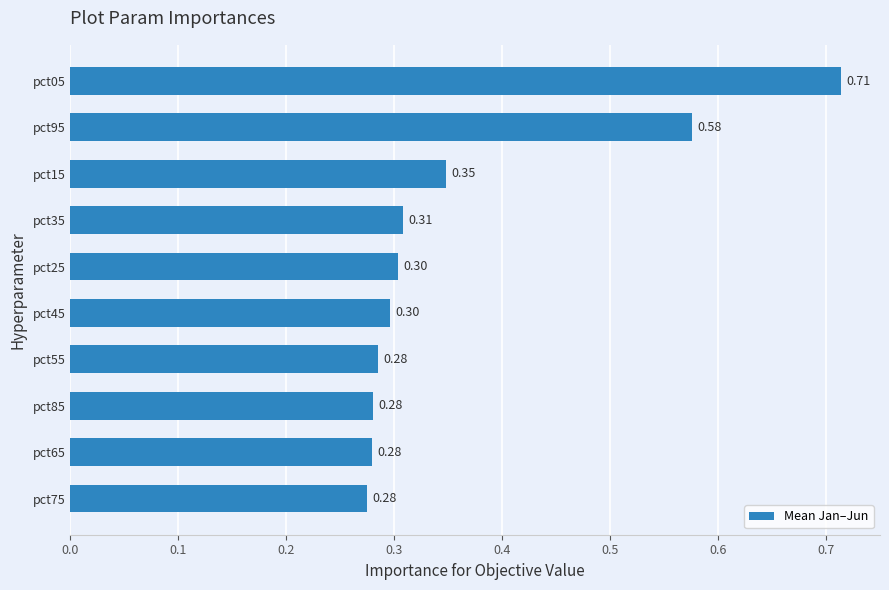

What is the sum of all values?

3.7